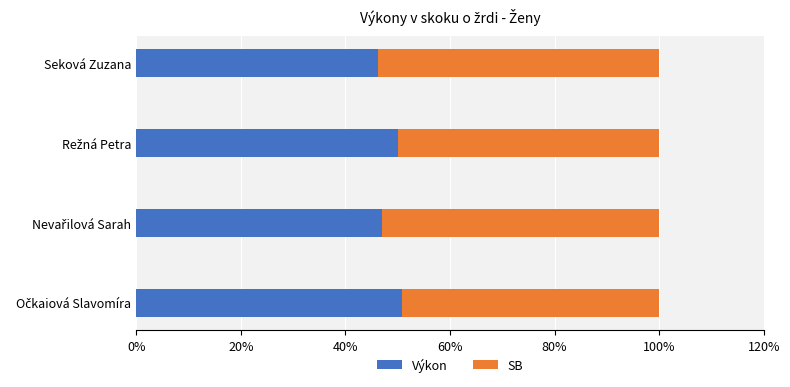

What is the lowest value of the Výkon series?

46.2